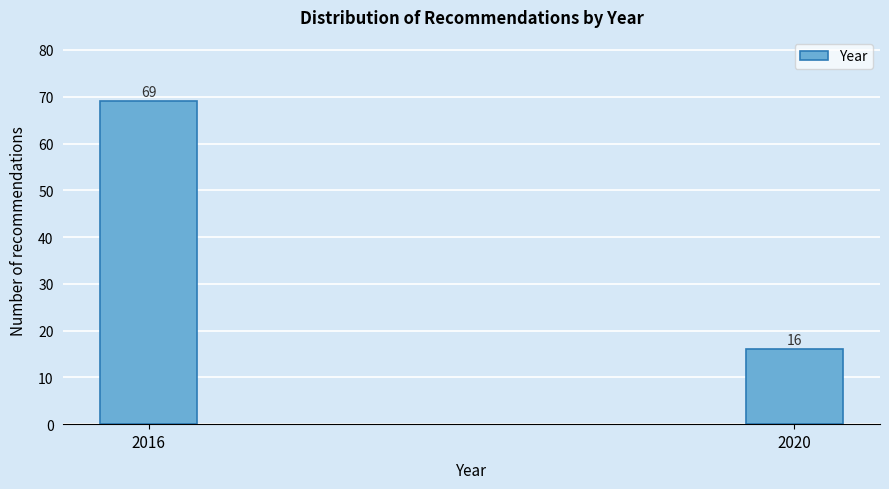

Reading left to right, transcribe all the data shown in this chart.

2016=69	2020=16